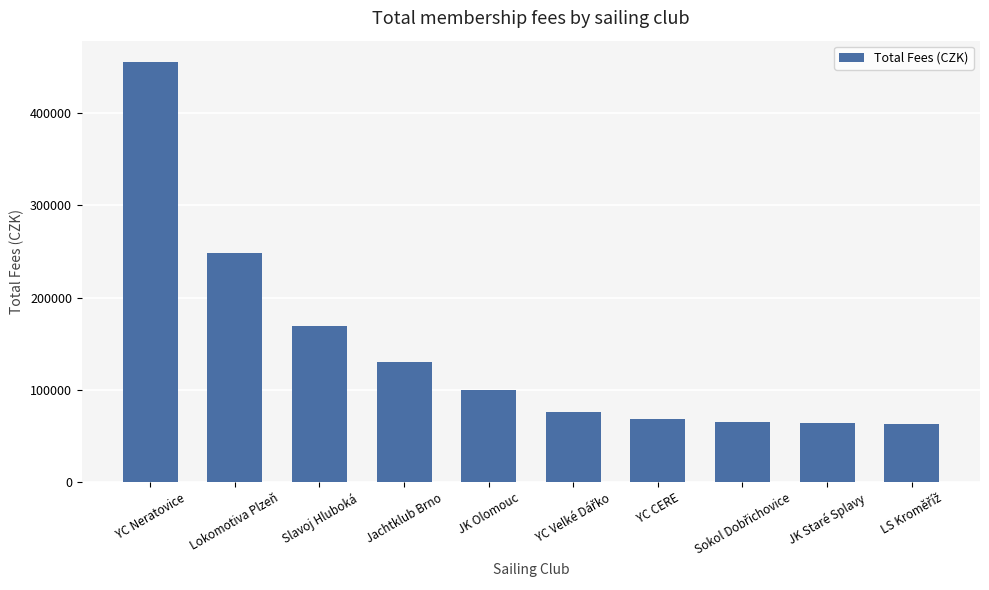

What is the smallest value displayed?

63705